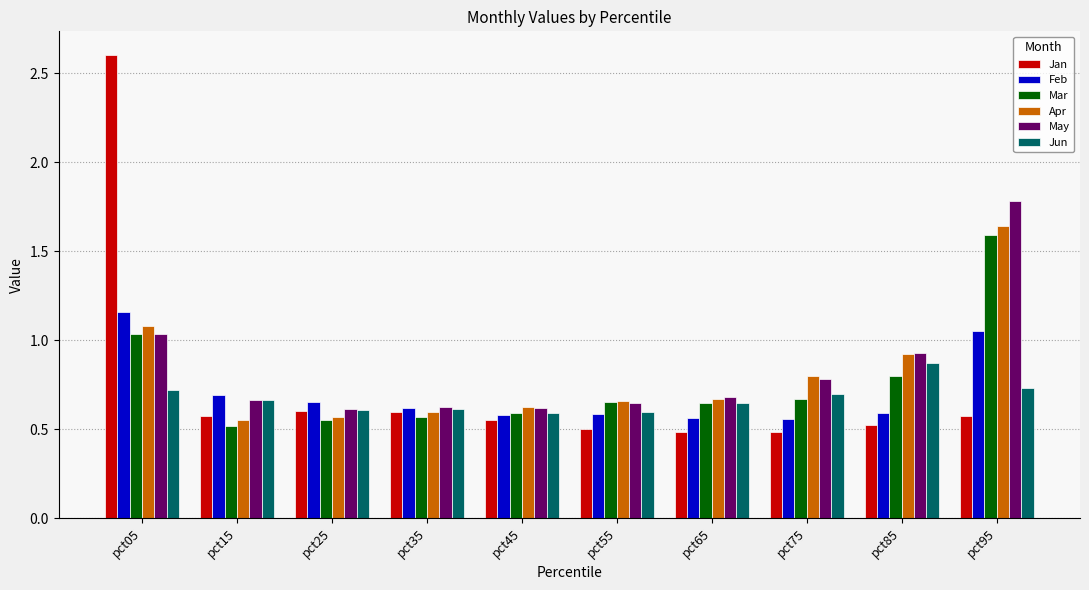

At how many categories does at least one series exceed 0?

10